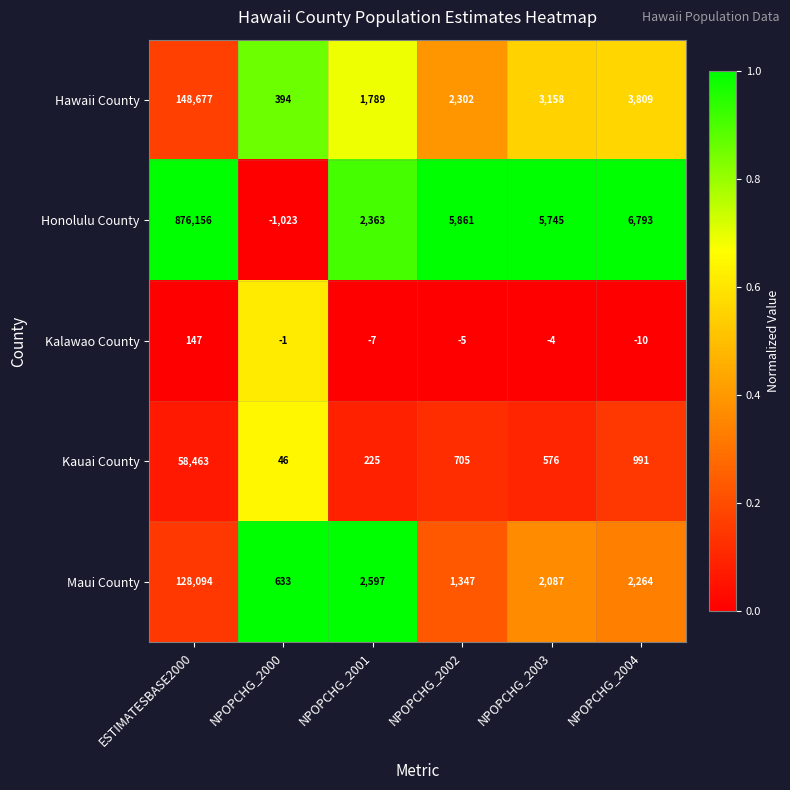

Which series has the largest total across all categories?

Honolulu County